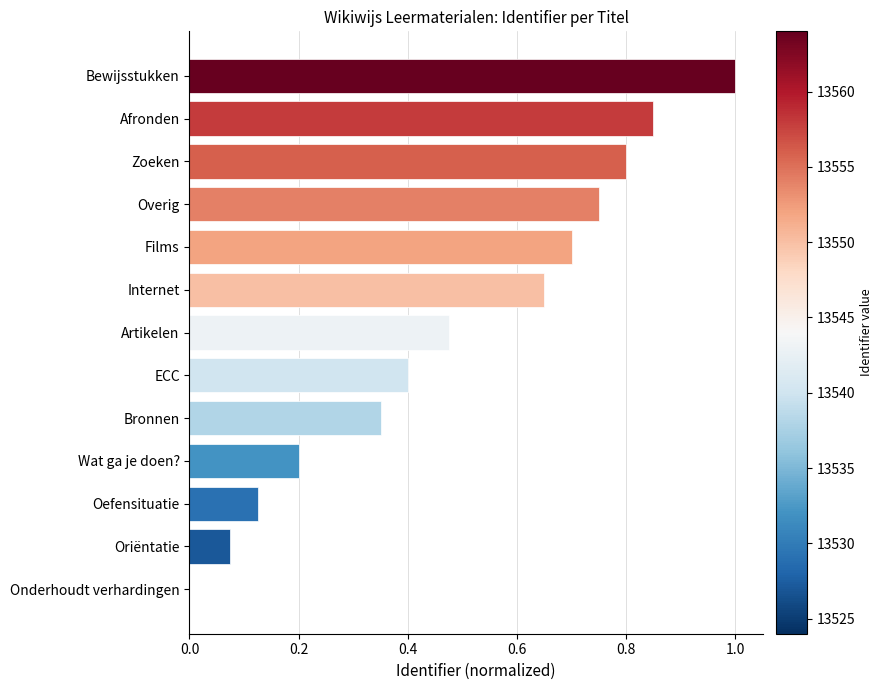

The value at Onderhoudt verhardingen is 0.0. True or false?

True